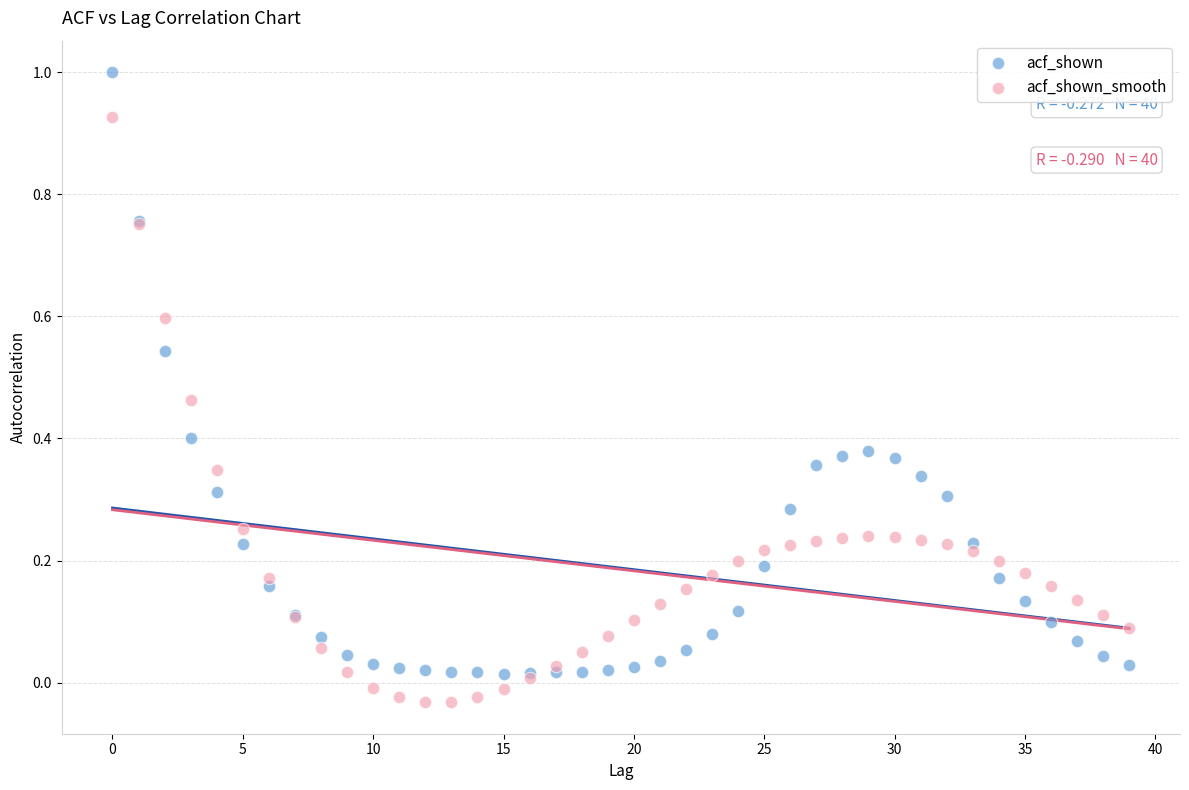

What are all the series names shown in the legend?

acf_shown, acf_shown_smooth